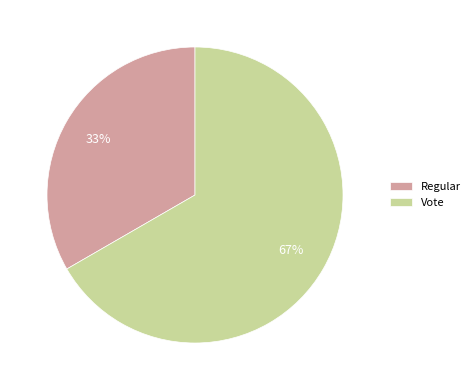

Which category has the biggest portion of the pie?

Vote